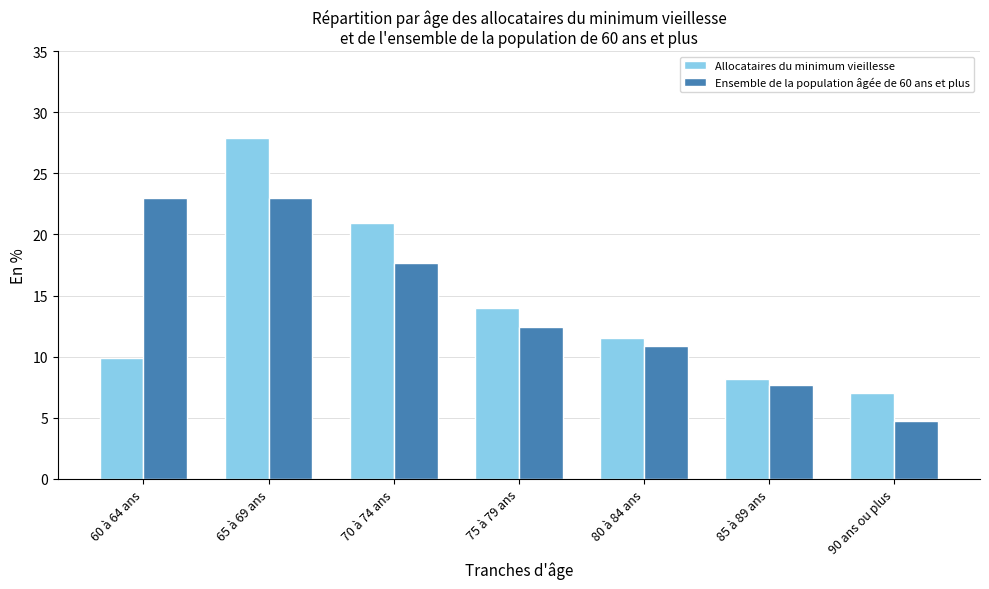

Count the number of categories in the chart.

7